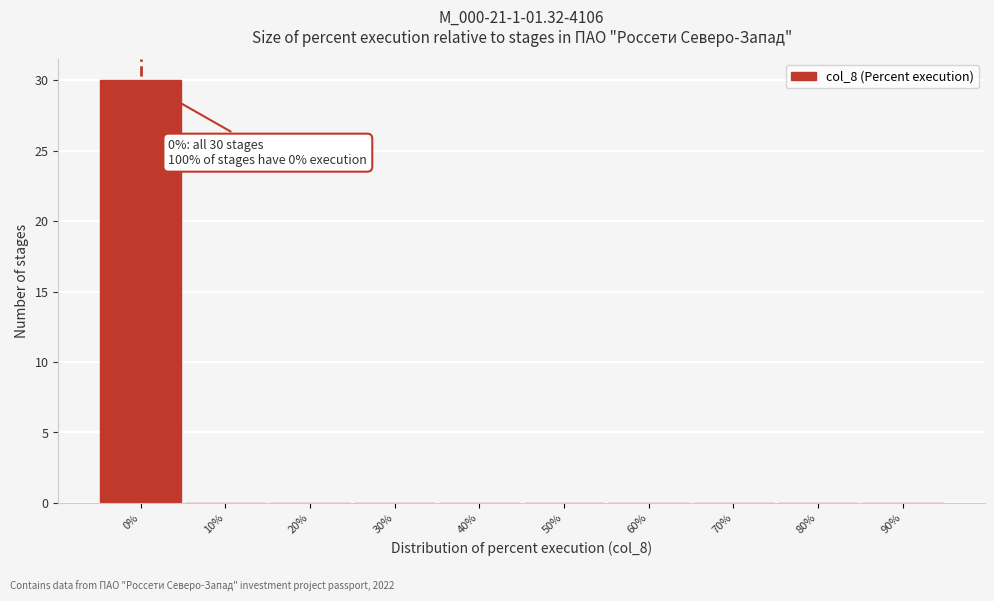

Reading left to right, extract all data points from this chart.

0%=30	10%=0	20%=0	30%=0	40%=0	50%=0	60%=0	70%=0	80%=0	90%=0